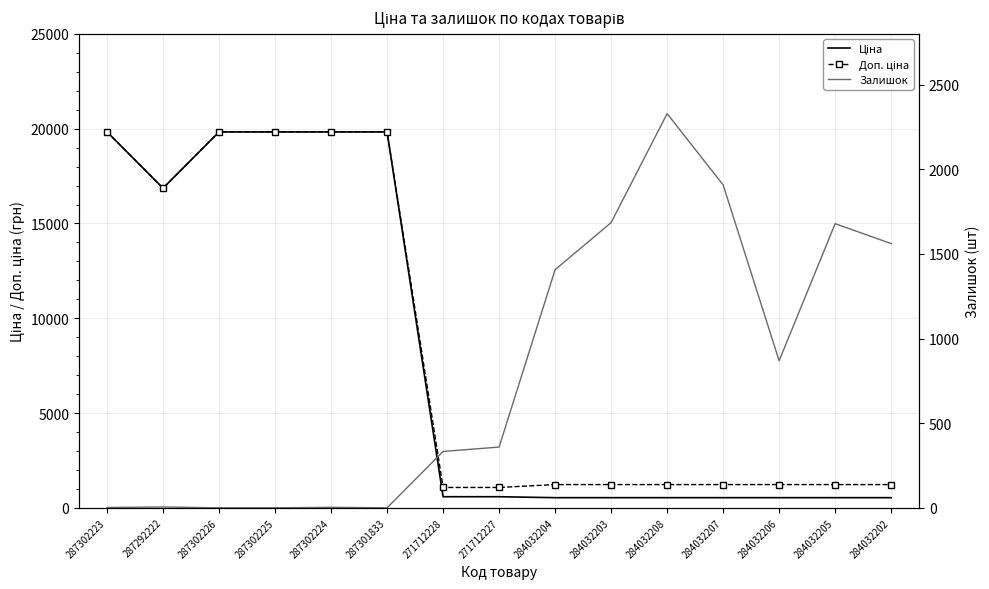

What is the sum of all Ціна values?

120938.3